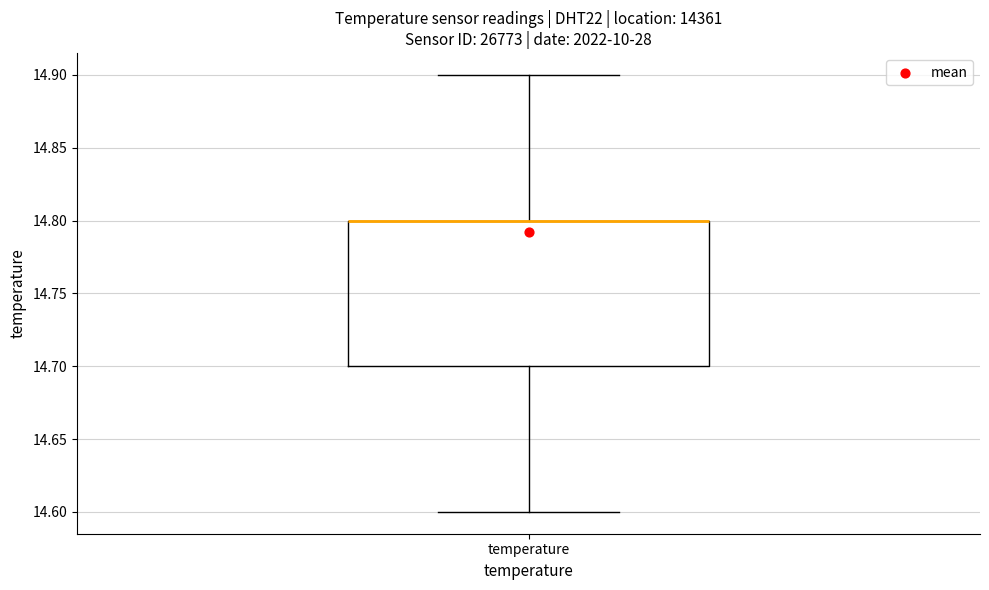

Transcribe this box plot: give where the median line is, the range the box spans, and where the two whiskers end, as read against the y-axis. The values are not printed on the chart, so give them approximately, as read against the axis.

median 14.8 (drawn on the box's upper edge), box 14.7 to 14.8, whiskers 14.6 to 14.9